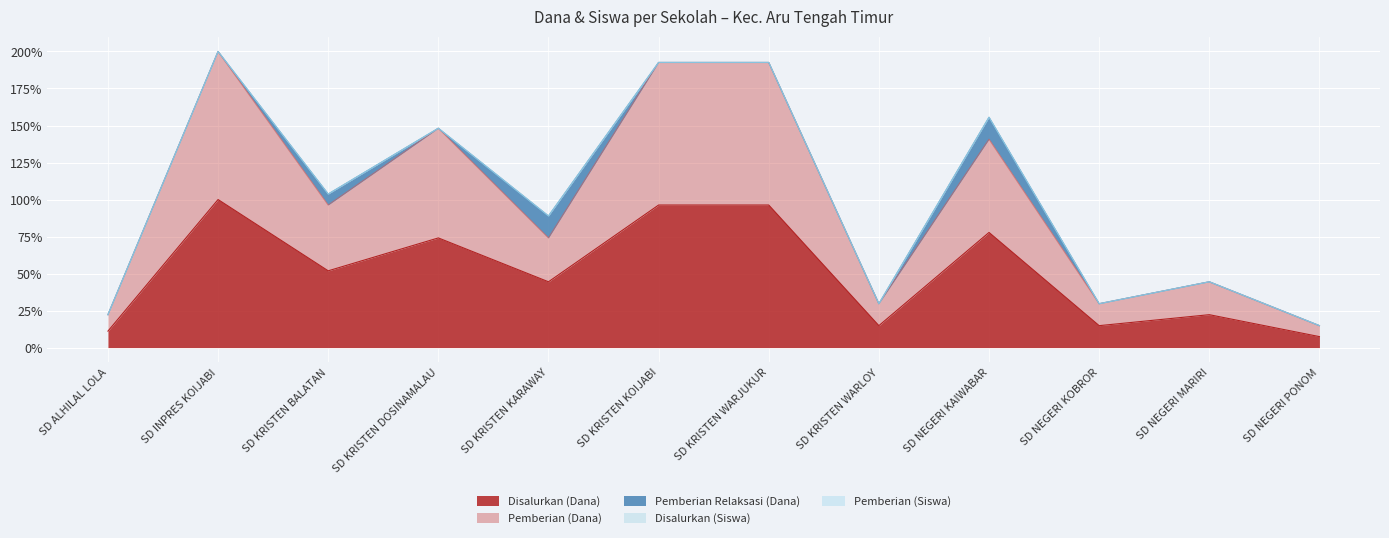

True or false: Pemberian (Dana) and Disalurkan (Dana) cross at least once.

False